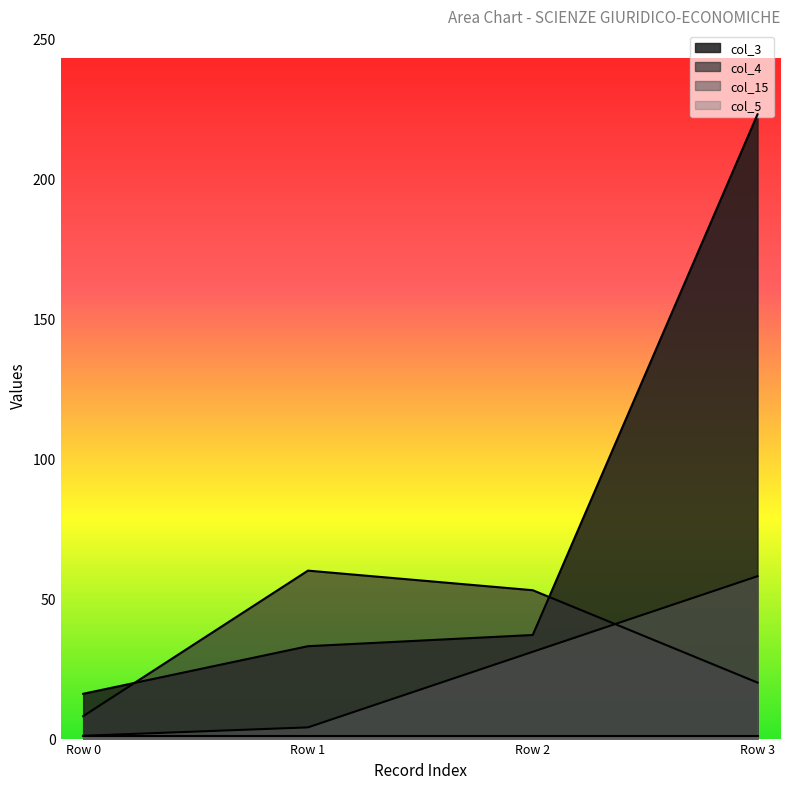

Which series ends up on top after the final intersection of col_3 and col_4?

col_3